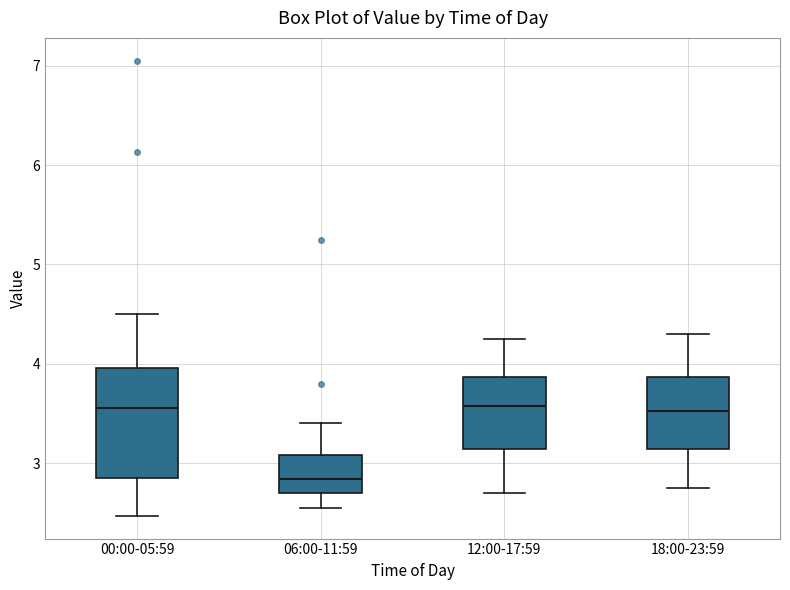

Which box is the tallest, from its lower edge to its upper edge?

00:00-05:59